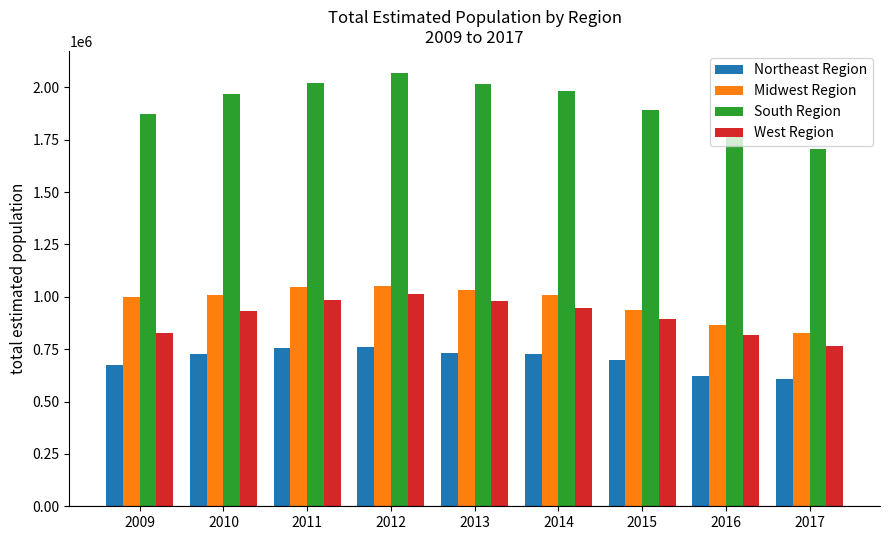

What is the difference between the maximum and minimum values in the South Region series?

362999